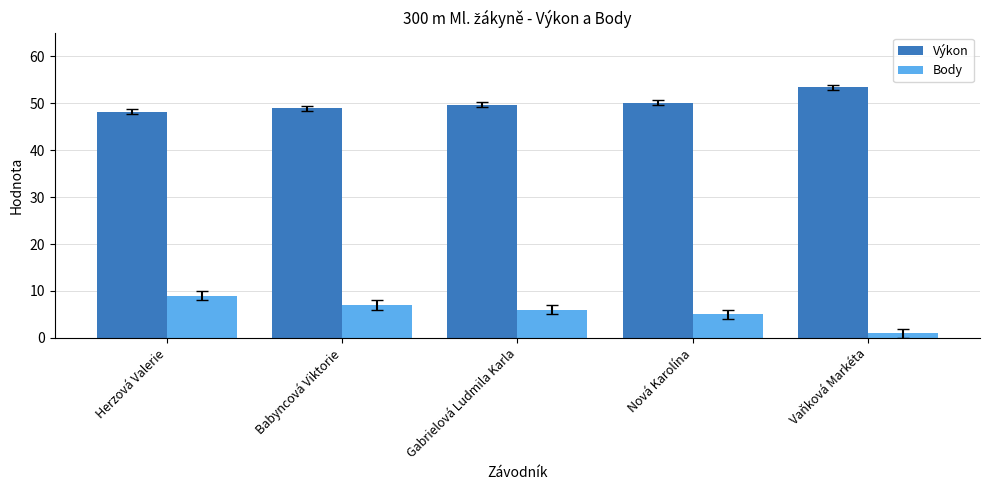

What is the value of the Výkon bar at the 4th from the left?

50.1